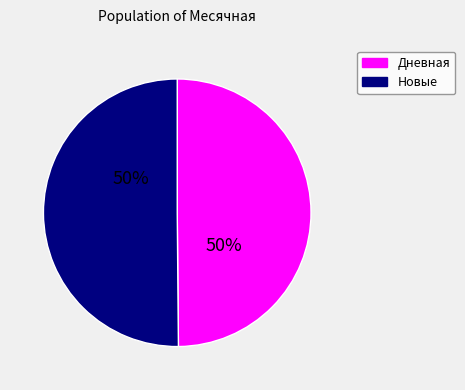

Approximately how many times larger is the value at Дневная compared to Новые?

1.0